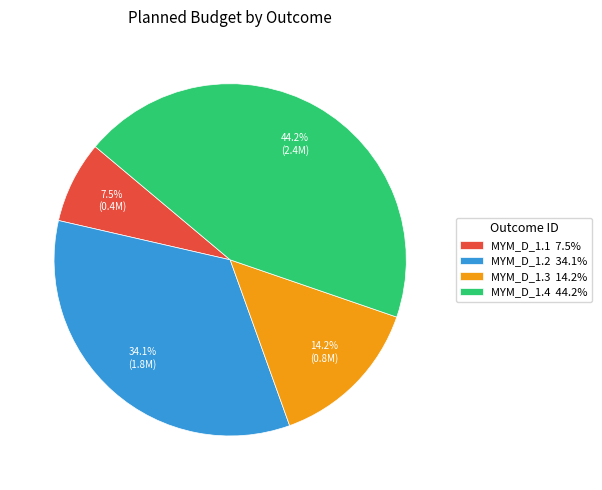

The MYM_D_1.3 slice represents 2% of the pie. True or false?

False